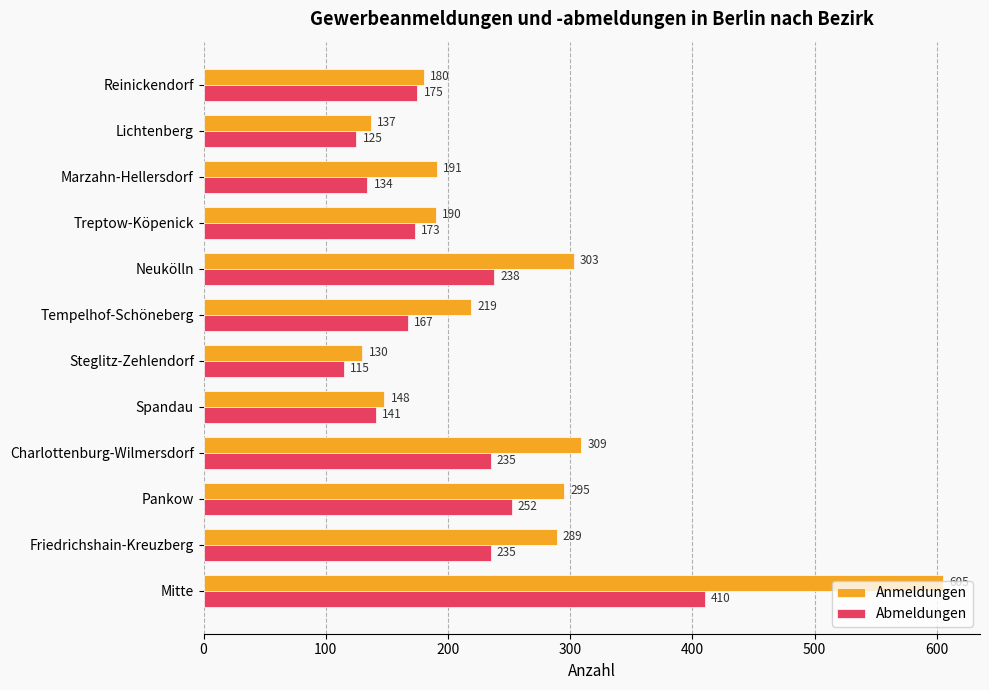

What is the difference between the second highest and second lowest values in the Abmeldungen series?

127